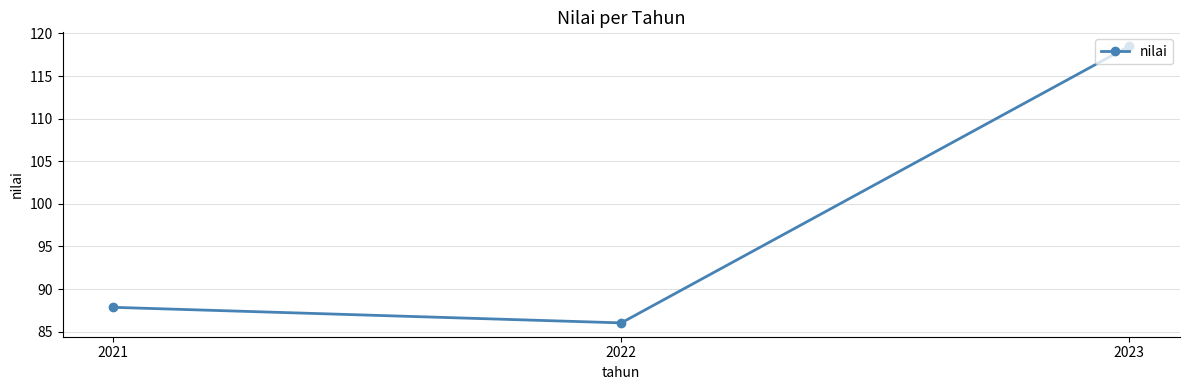

True or false: the data shows 86.0 at 2022.

True